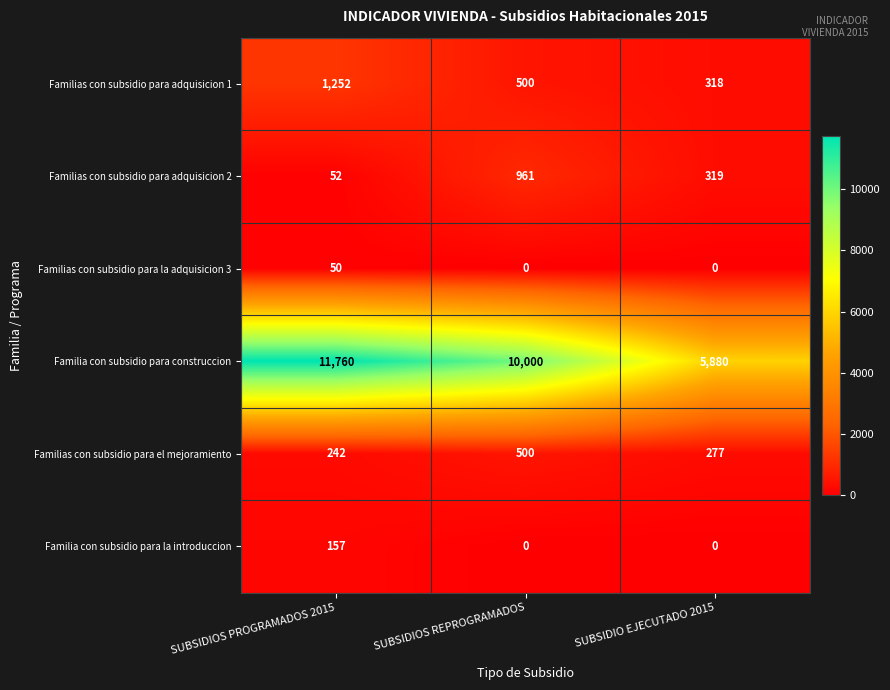

Reading left to right, transcribe all the data shown in this chart.

Familias con subsidio para adquisicion 1: 1252	500	318
Familias con subsidio para adquisicion 2: 52	961	319
Familias con subsidio para la adquisicion 3: 50	0	0
Familia con subsidio para construccion: 11760	10000	5880
Familias con subsidio para el mejoramiento: 242	500	277
Familia con subsidio para la introduccion: 157	0	0